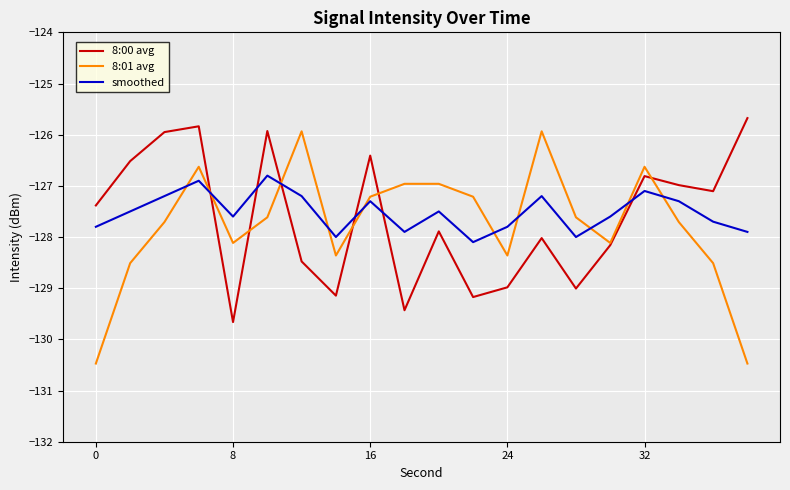

What is the lowest value of the smoothed series?

-128.1